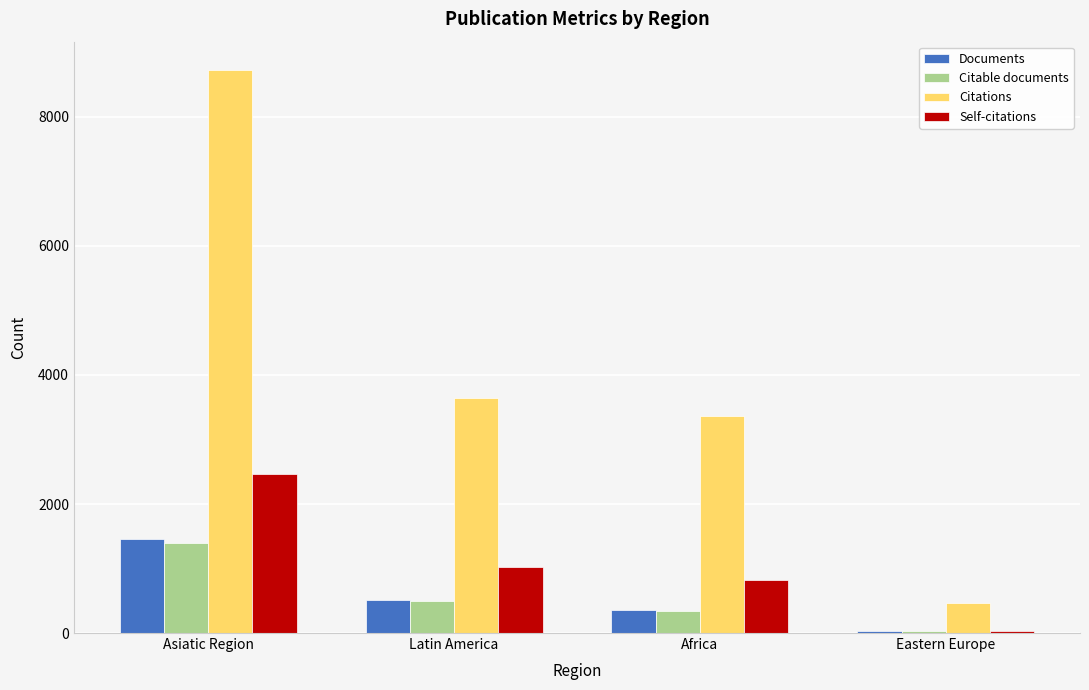

List the labels in order of Self-citations value, largest first.

Asiatic Region, Latin America, Africa, Eastern Europe